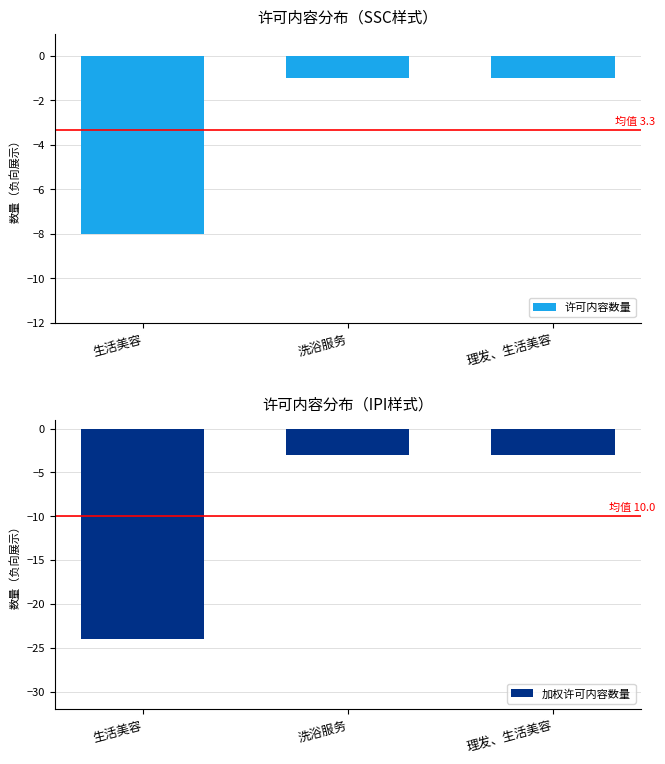

Reading left to right, extract all data points from this chart.

许可内容数量: -8	-1	-1
加权许可内容数量: -24	-3	-3